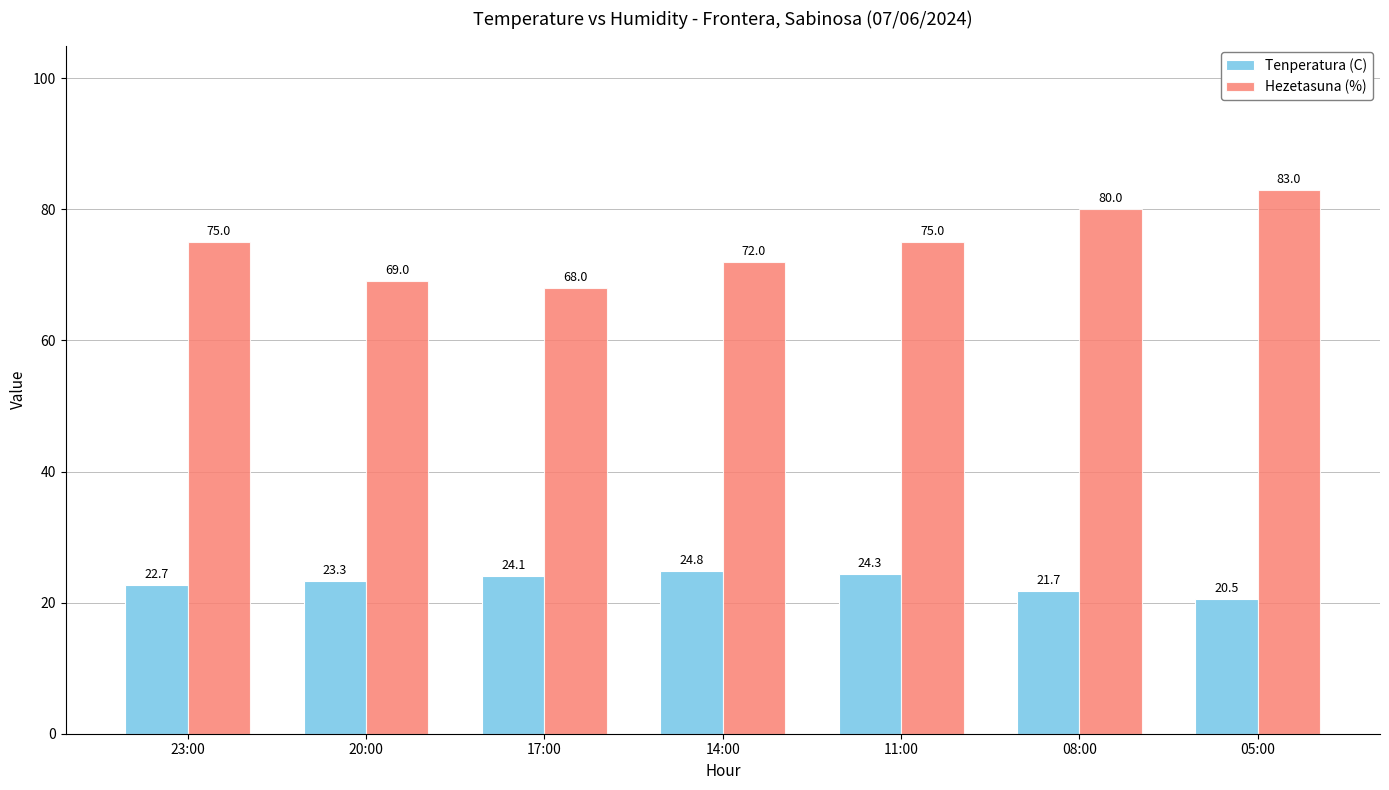

What is the difference between the highest and lowest values at 23:00?

52.3